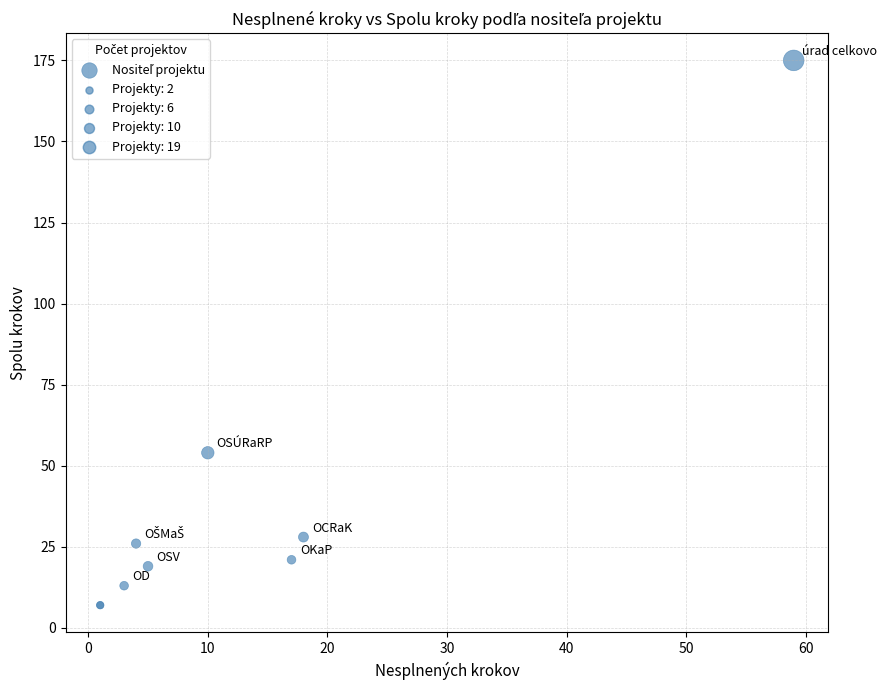

What Y value in the scatter plot is closest to 91?

54